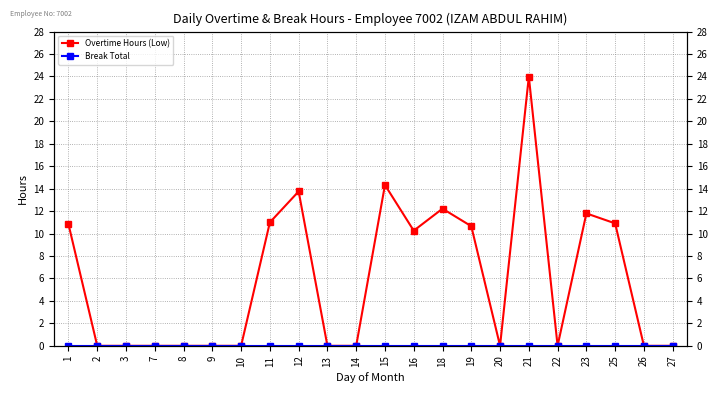

List the labels in order of Overtime Hours (Low) value, smallest first.

2, 3, 7, 8, 9, 10, 13, 14, 20, 22, 26, 27, 16, 19, 1, 25, 11, 23, 18, 12, 15, 21